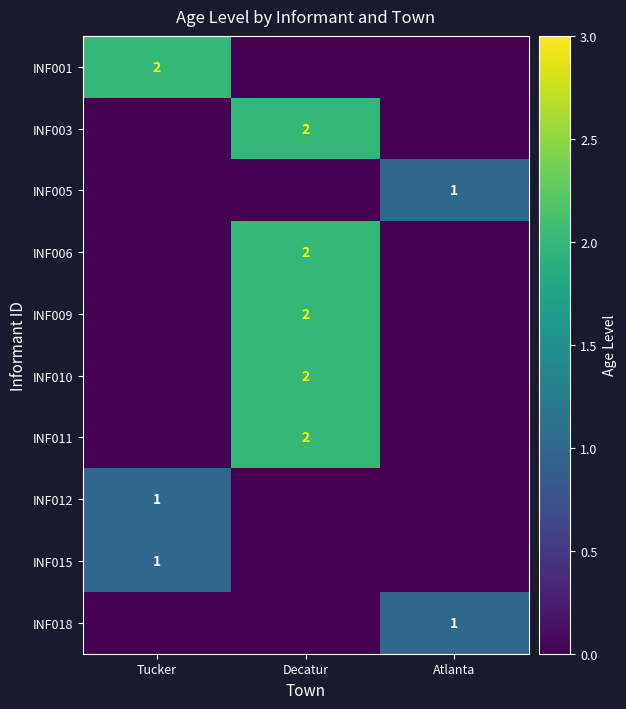

True or false: INF011 has a value of 3 at Decatur.

False